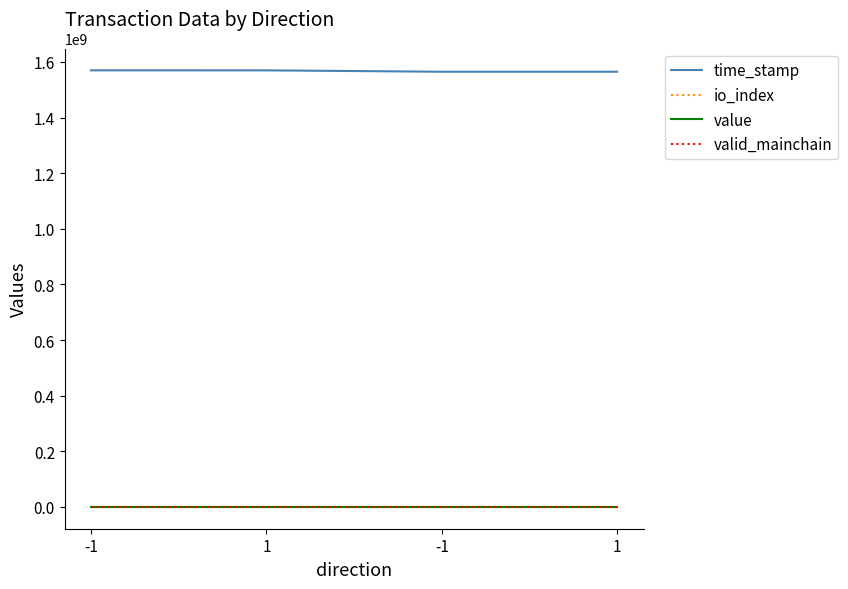

Reading right to left, transcribe all the data shown in this chart.

time_stamp: 1=1564898284.0	-1=1564898360.0	1=1569912231.0	-1=1569983696.0
io_index: 1=0.0	-1=0.0	1=2.0	-1=44.0
value: 1=125.8	-1=125.8	1=126.8	-1=126.8
valid_mainchain: 1=1.0	-1=1.0	1=1.0	-1=1.0